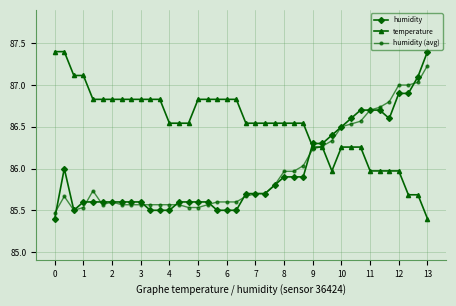

Does the chart display data point markers on the line(s)?

Yes